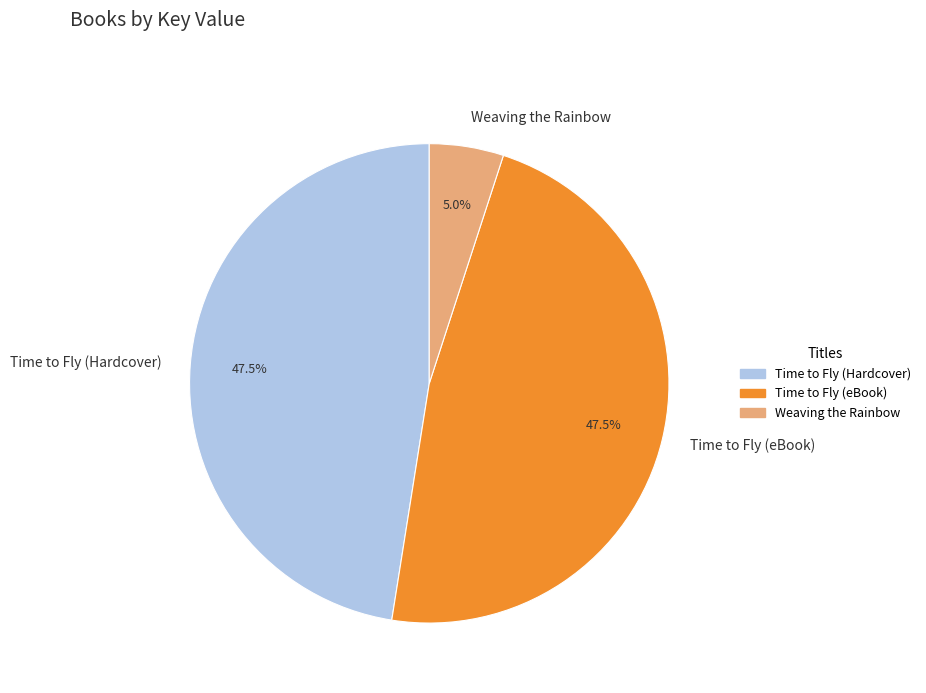

To the nearest percent, what is the difference between the Weaving the Rainbow and Time to Fly (Hardcover) slice percentages?

42%